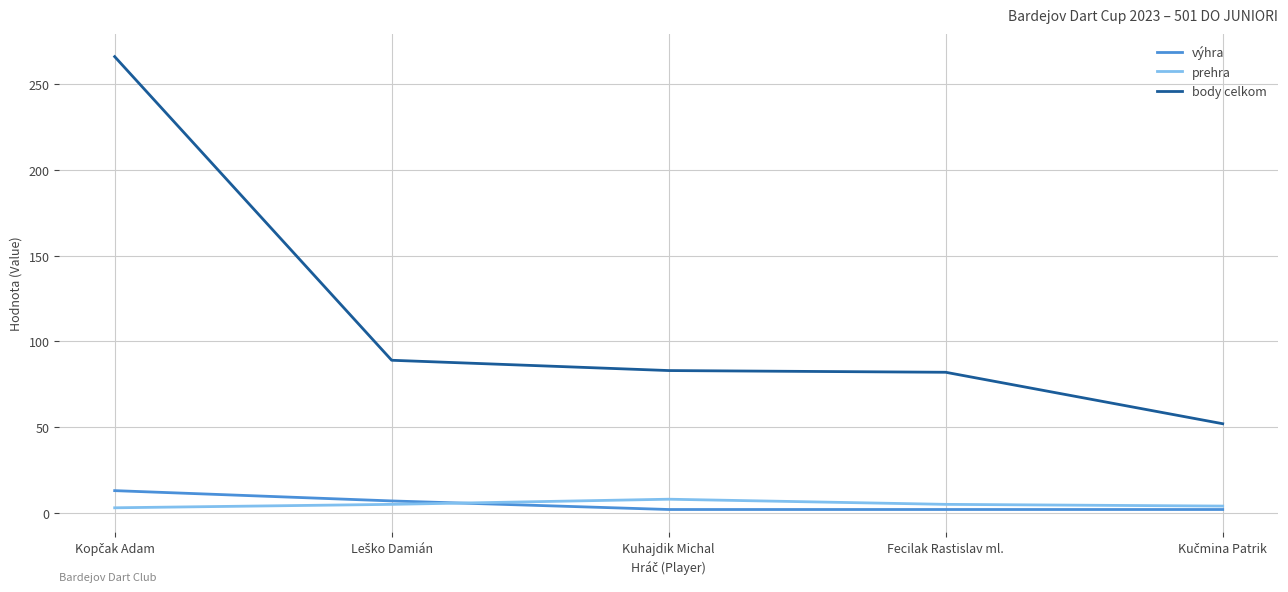

What is the maximum value shown in the chart?

266